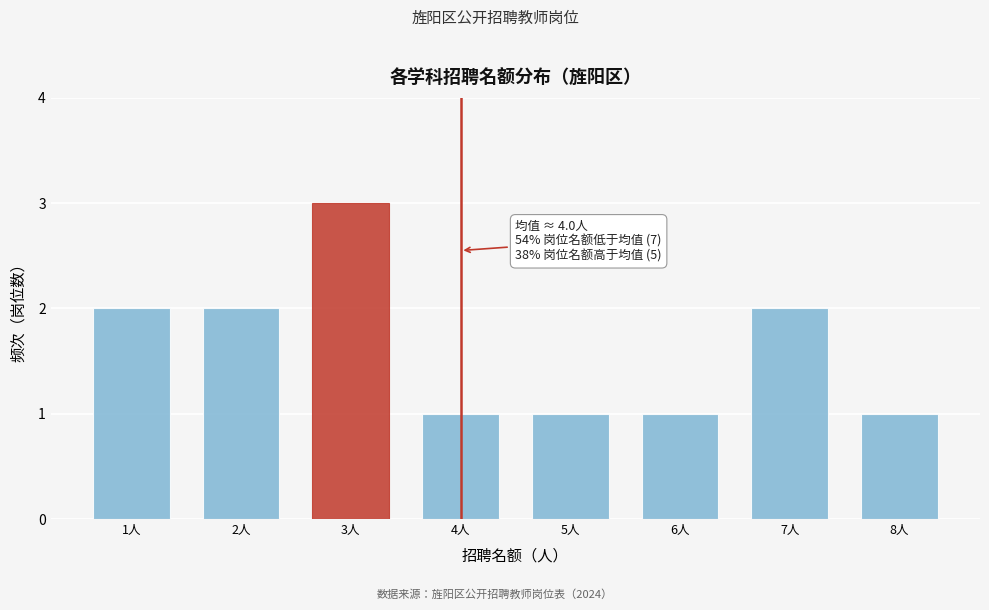

Reading left to right, list all the values displayed in this chart.

2	2	3	1	1	1	2	1